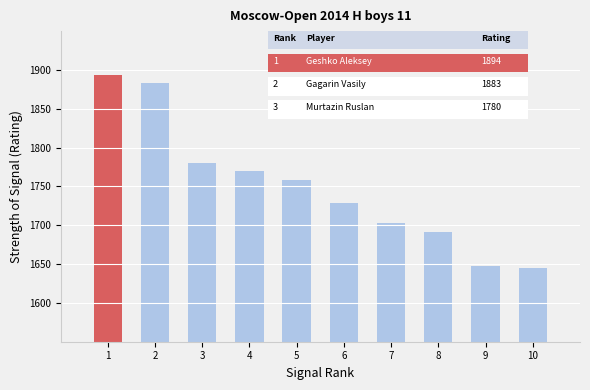

What is the value of the 7th bar from the left?

1703